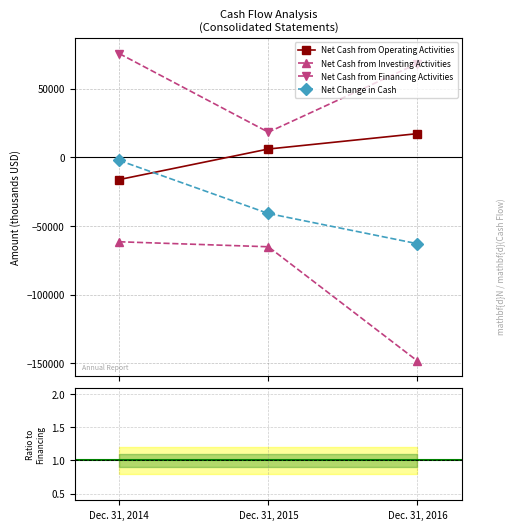

Reading left to right, extract all data points from this chart.

Net Cash from Operating Activities: -16262.0	5987.0	17183.0
Net Cash from Investing Activities: -61583.0	-65222.0	-148387.0
Net Cash from Financing Activities: 75490.0	18253.0	68213.0
Net Change in Cash: -2355.0	-40982.0	-62991.0
Oper/Financ ratio: -0.2	0.3	0.3